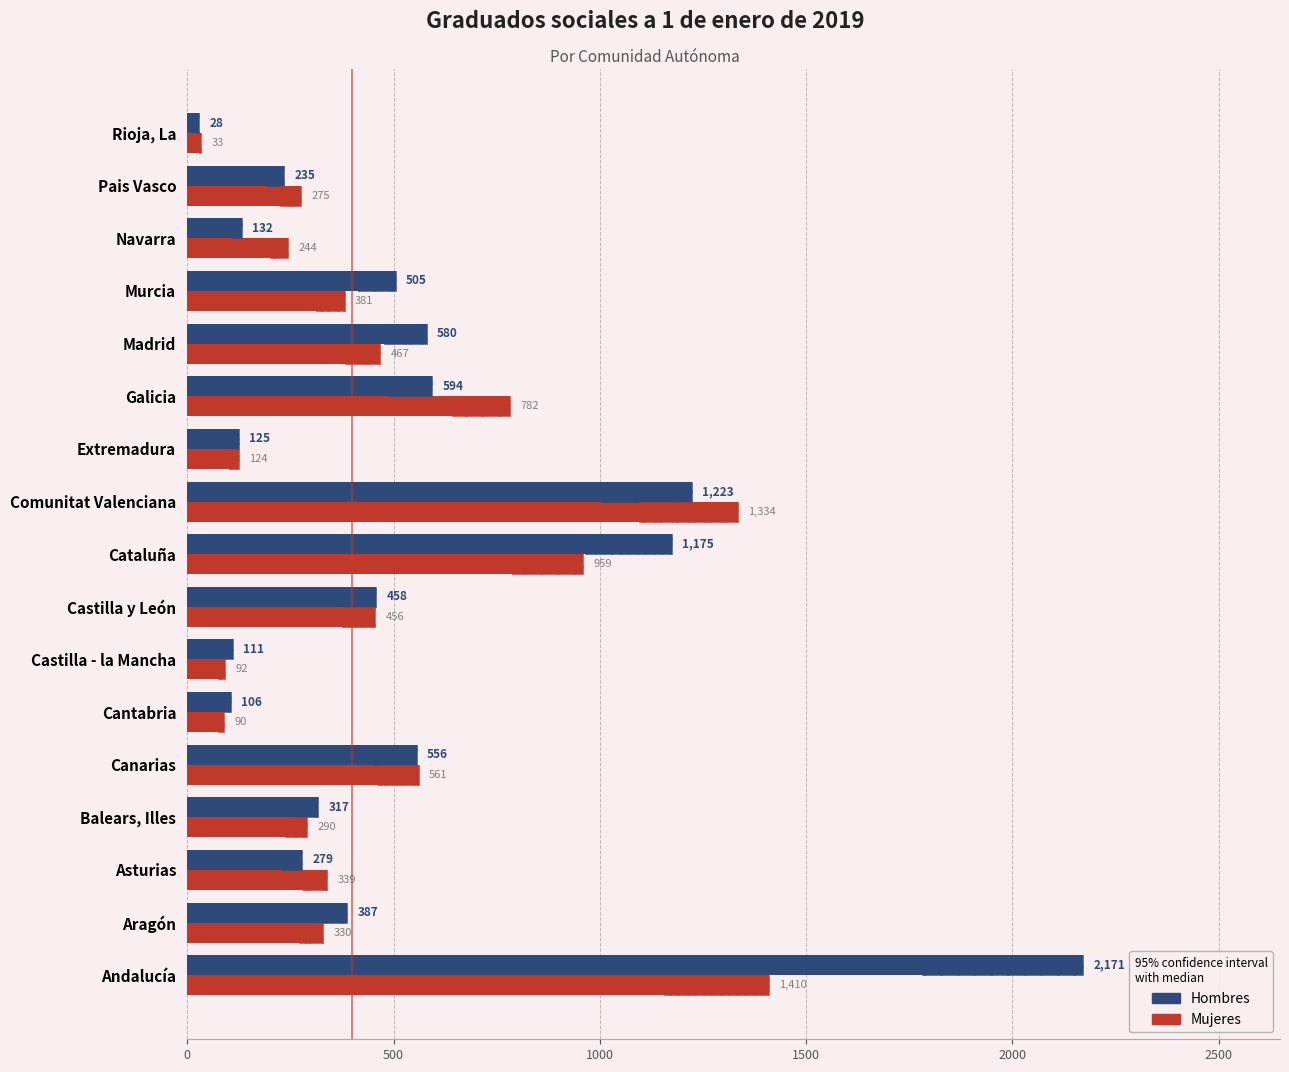

Rank the series by their average value, from lowest to highest.

Mujeres, Hombres